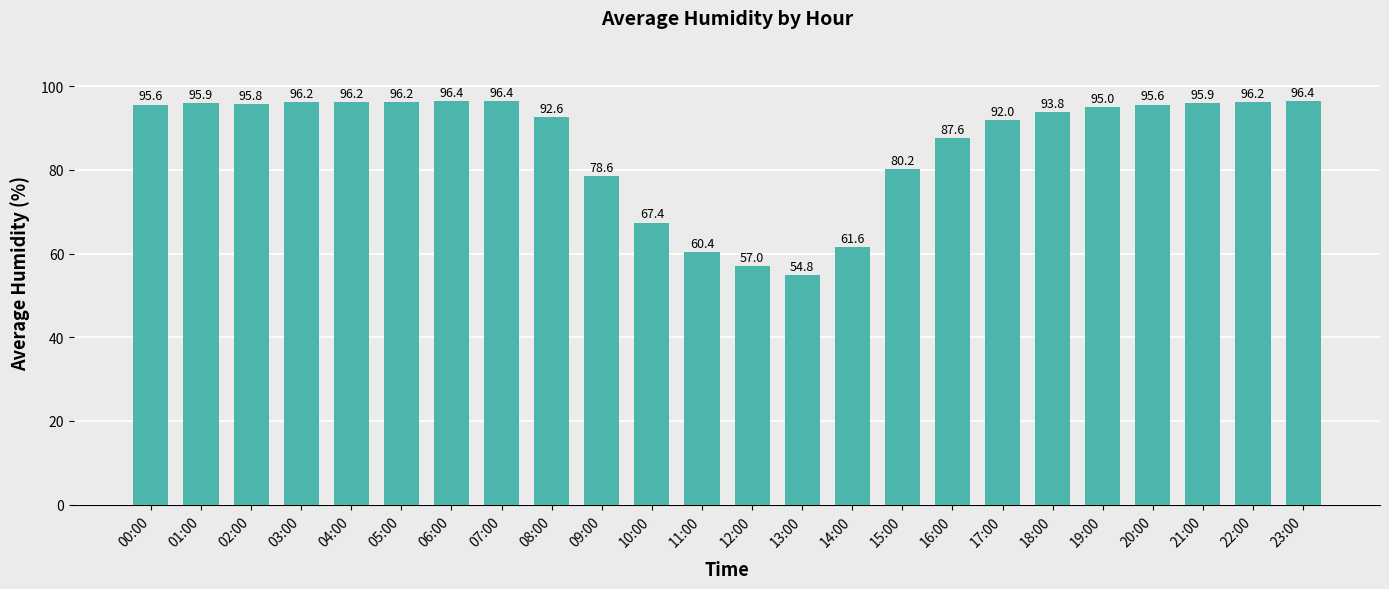

Is it true that the value at 02:00 is 138.0?

False